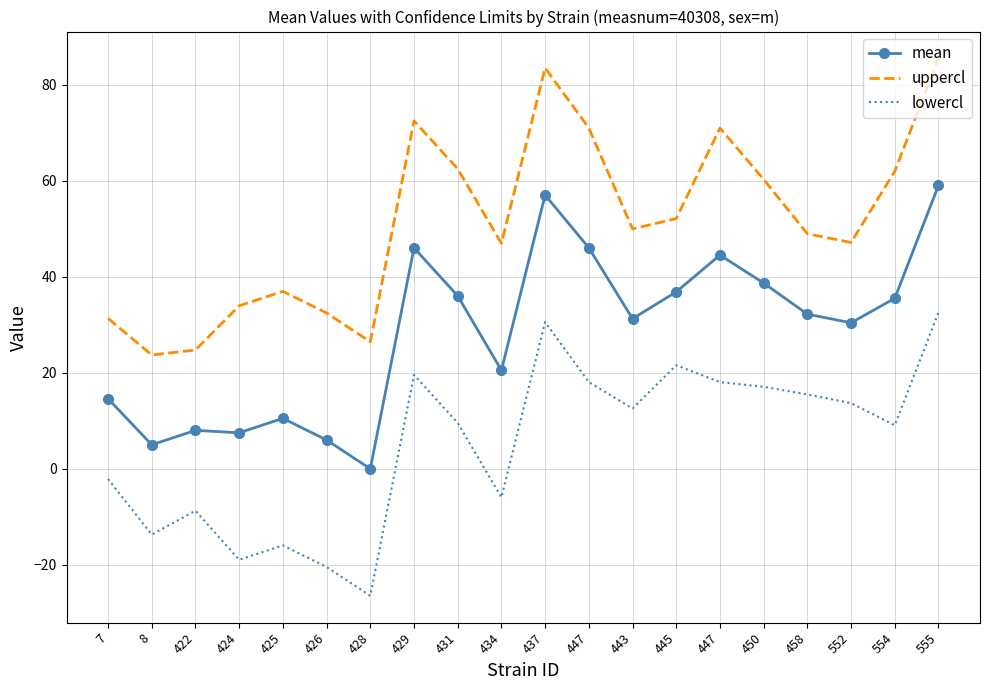

What is the difference between the maximum and minimum values in the uppercl series?

61.7